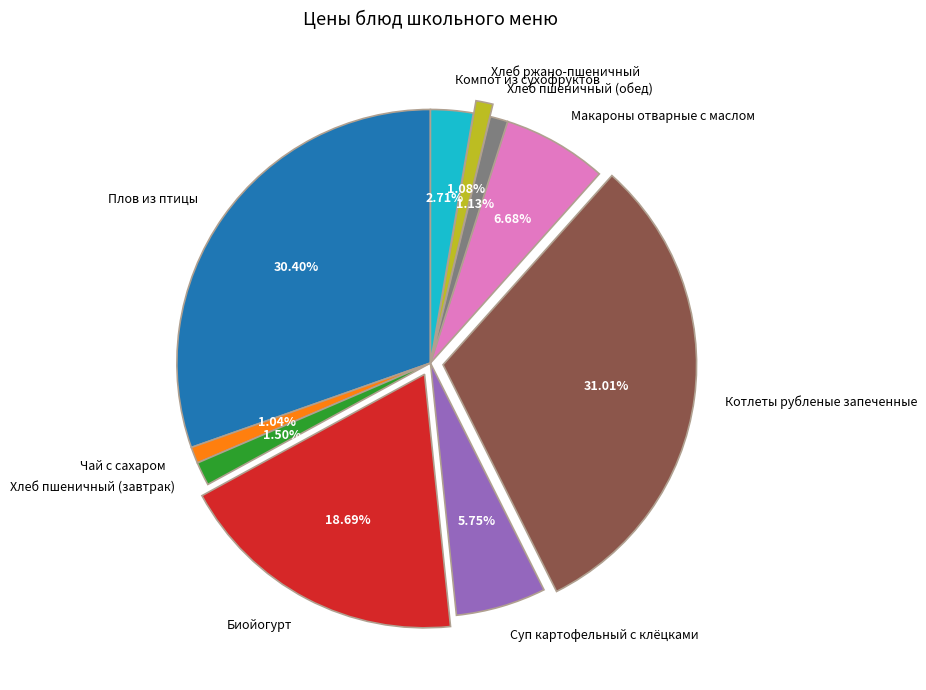

To the nearest percent, what percentage of the pie is Компот из сухофруктов?

3%